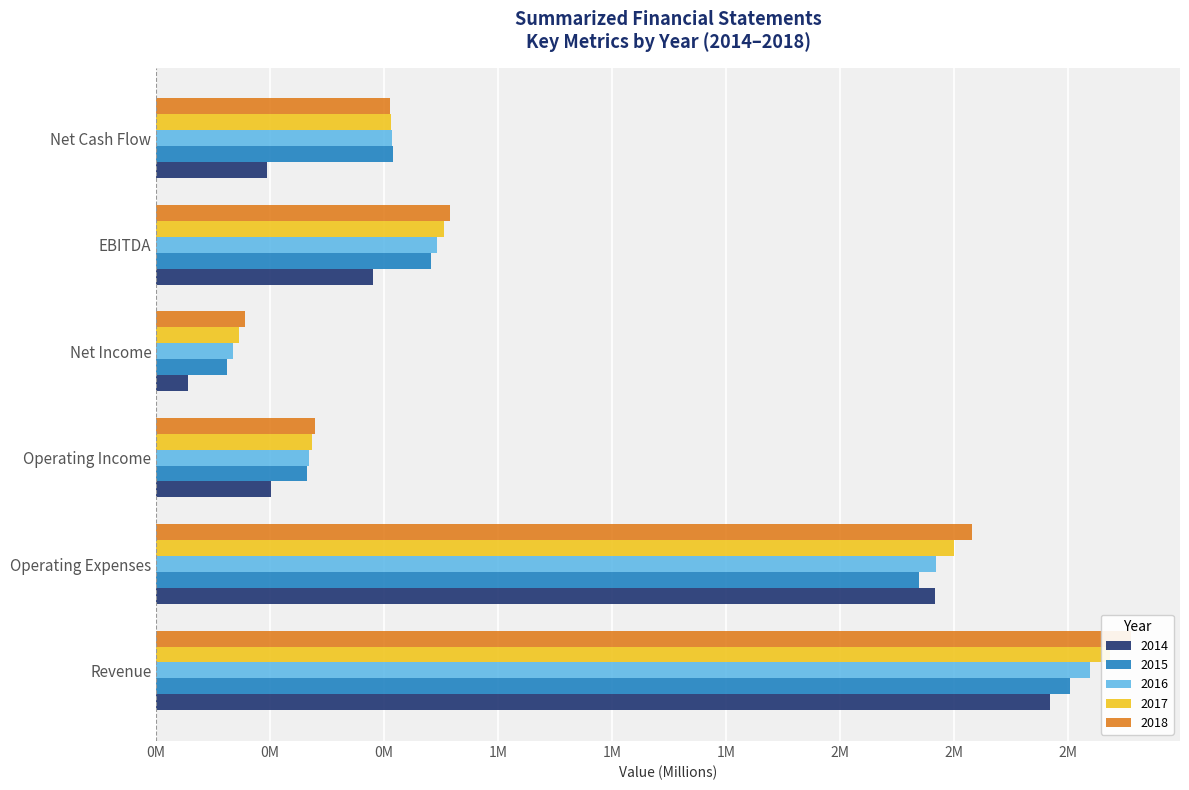

The 2017 series shows 0.3 at Net Income. True or false?

False